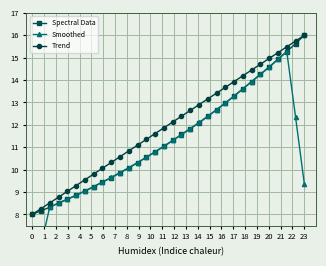

What is the lowest value of the Spectral Data series?

8.0